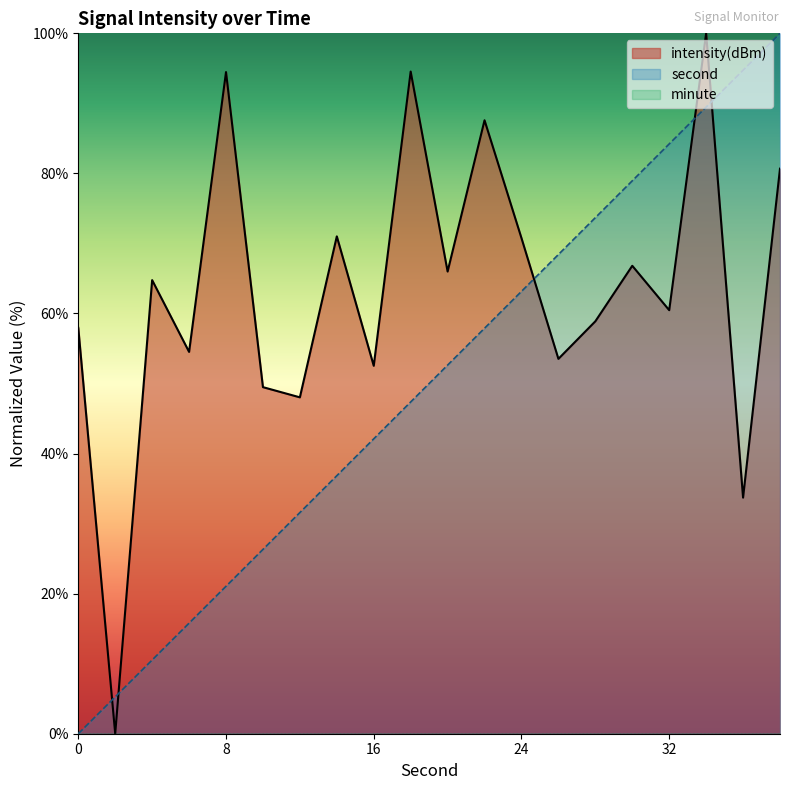

Which series has the largest total across all categories?

intensity(dBm)